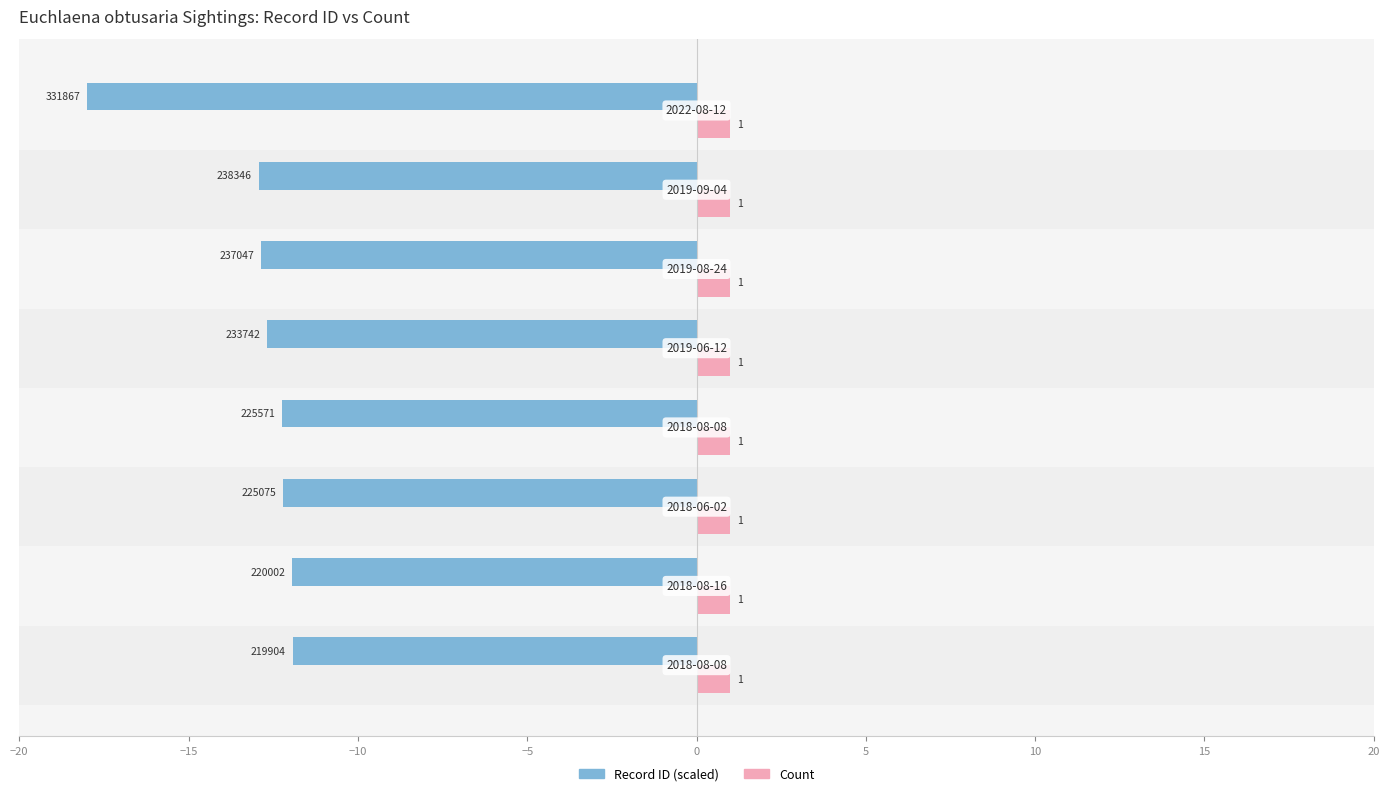

What is the average value of the Record ID (scaled) series?

-13.1